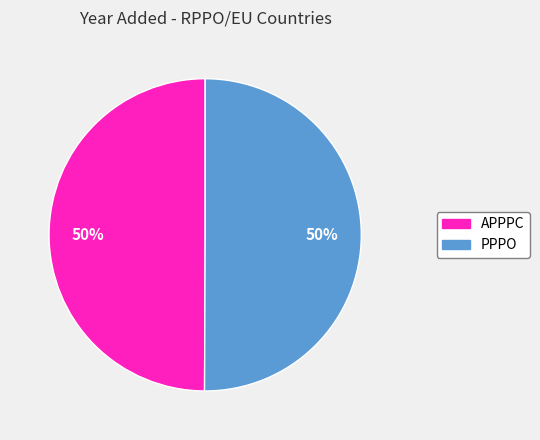

Is it true that APPPC is 50% of the pie?

True